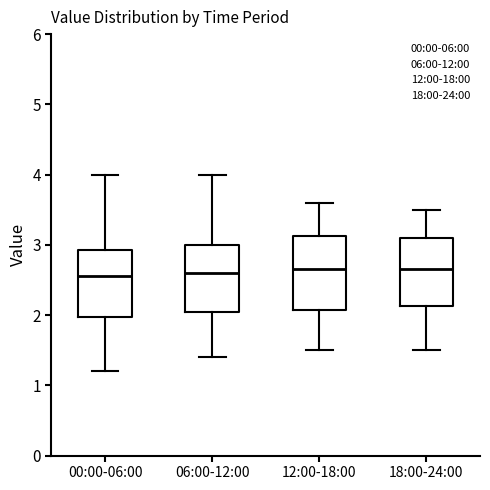

Where does the median line of the box for 18:00-24:00 sit on the y-axis? The values are not printed on the chart, so give them approximately, as read against the axis.

2.7